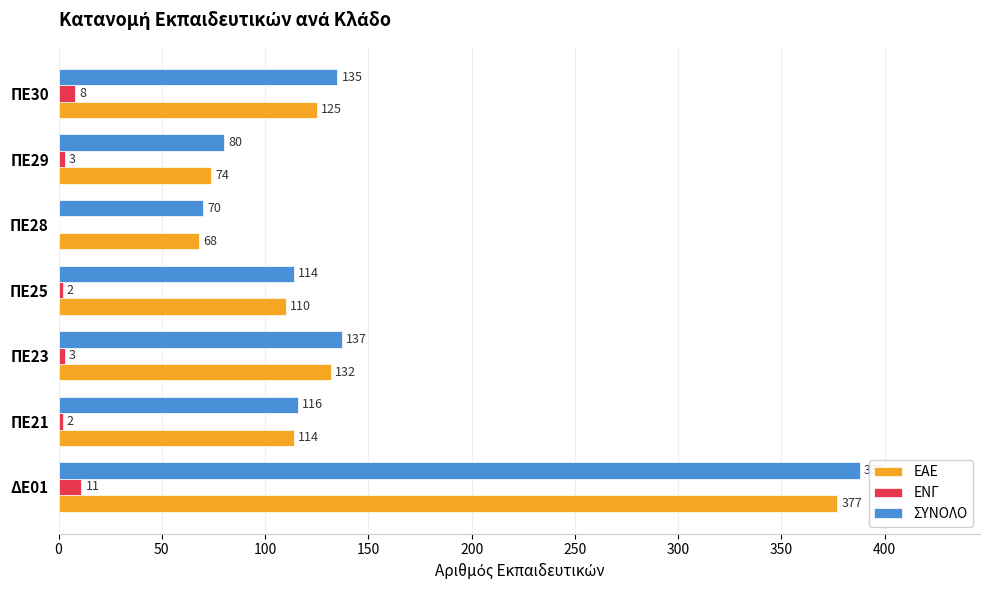

At which category is the sum across all series the highest?

ΔΕ01